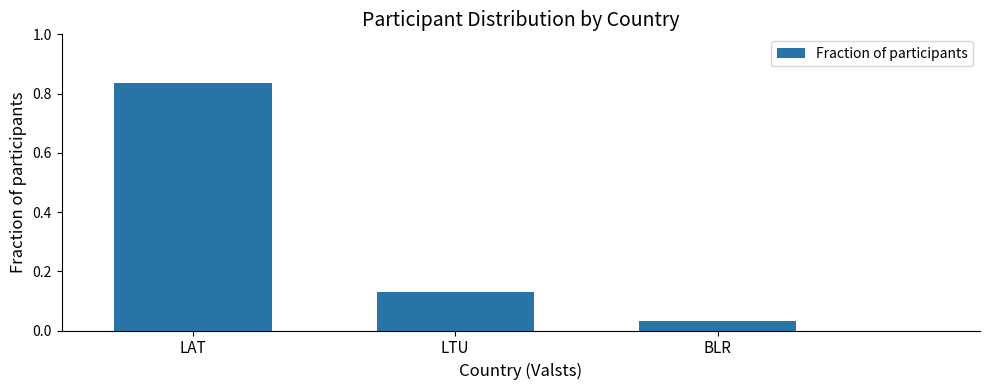

What is the sum of all values?

1.0